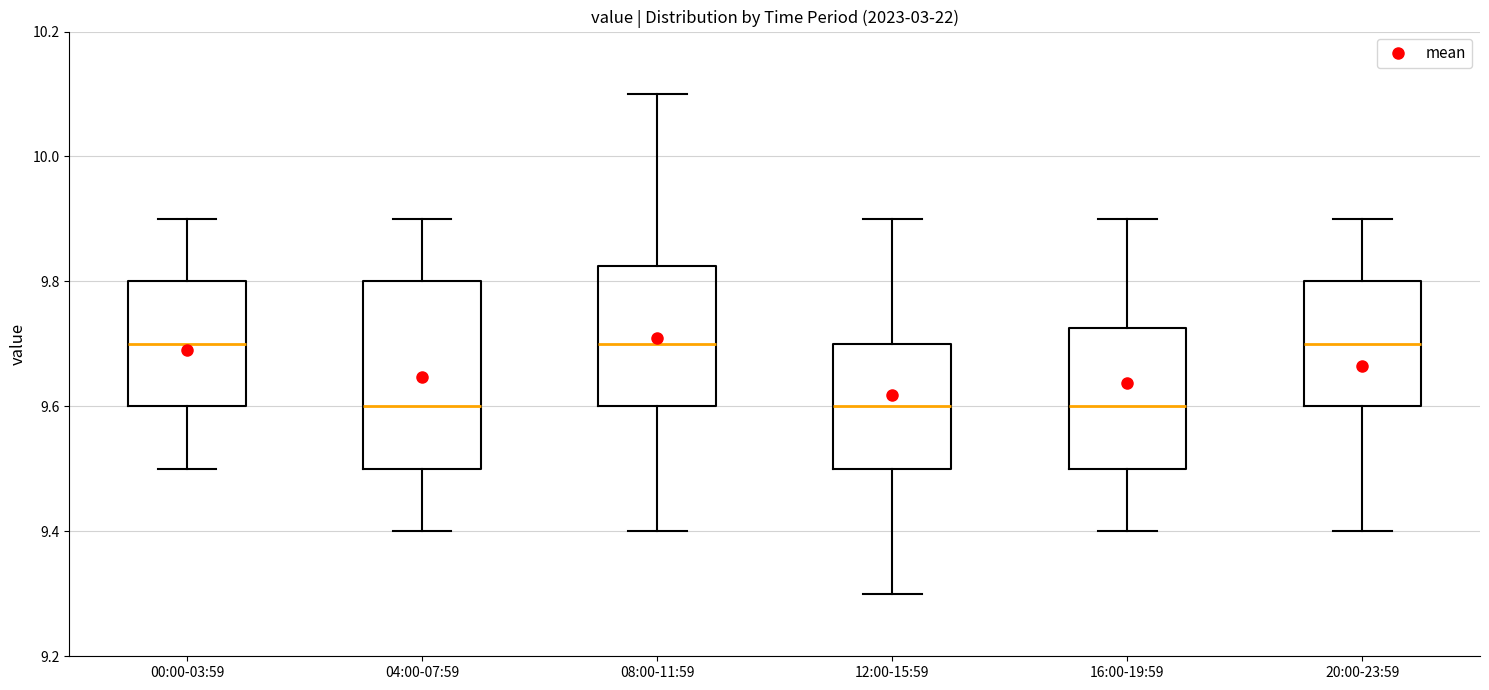

Reading left to right, read every box against the y-axis: the position of its median line, the range the box covers, and the ends of its whiskers. The values are not printed on the chart, so give them approximately, as read against the axis.

00:00-03:59: median 9.70, box 9.60 to 9.80, whiskers 9.50 to 9.90
04:00-07:59: median 9.60, box 9.50 to 9.80, whiskers 9.40 to 9.90
08:00-11:59: median 9.70, box 9.60 to 9.82, whiskers 9.40 to 10.10
12:00-15:59: median 9.60, box 9.50 to 9.70, whiskers 9.30 to 9.90
16:00-19:59: median 9.60, box 9.50 to 9.72, whiskers 9.40 to 9.90
20:00-23:59: median 9.70, box 9.60 to 9.80, whiskers 9.40 to 9.90